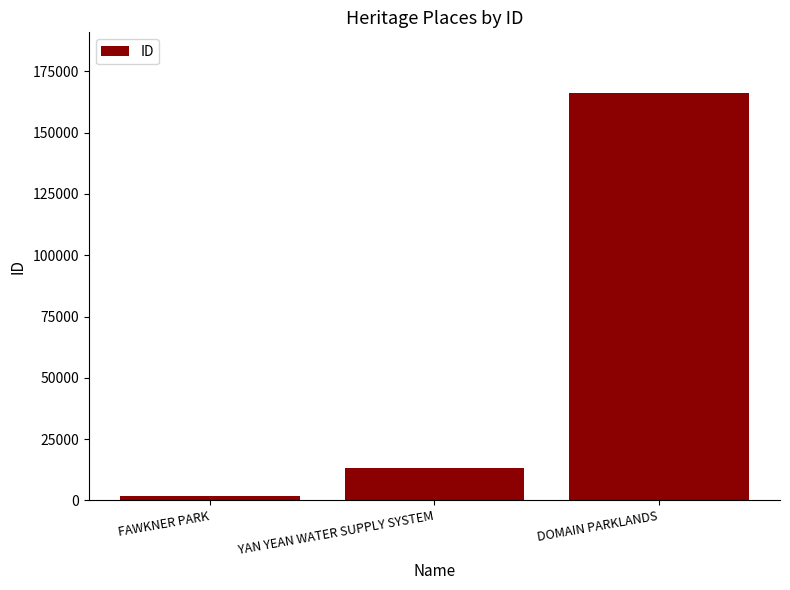

What is the smallest value displayed?

1953